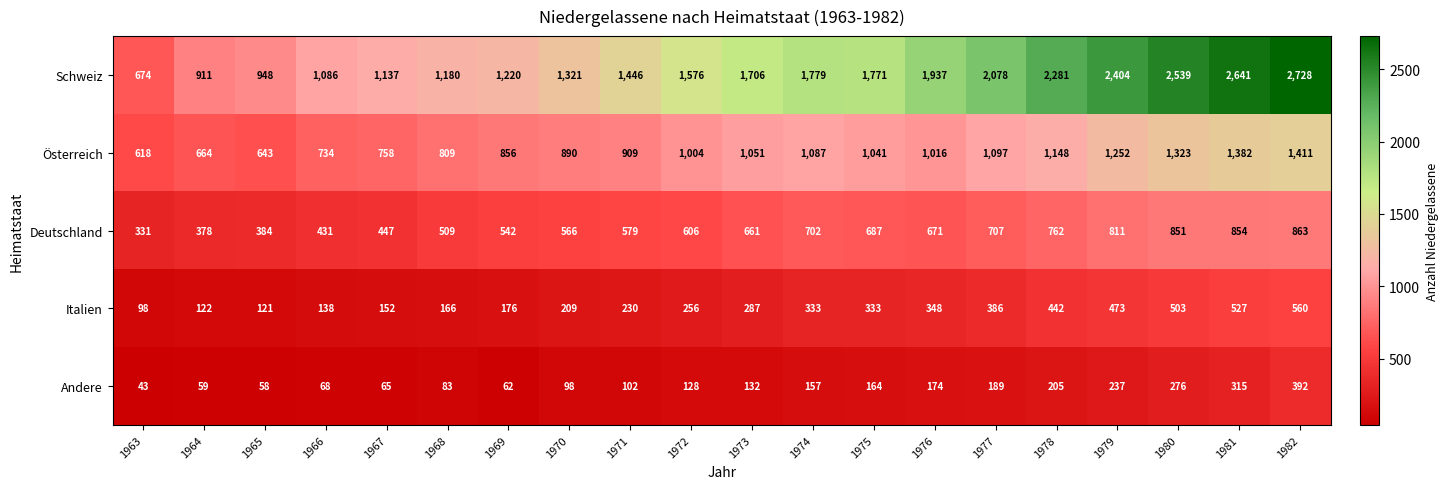

The value of Italien at 1974 is 333. True or false?

True